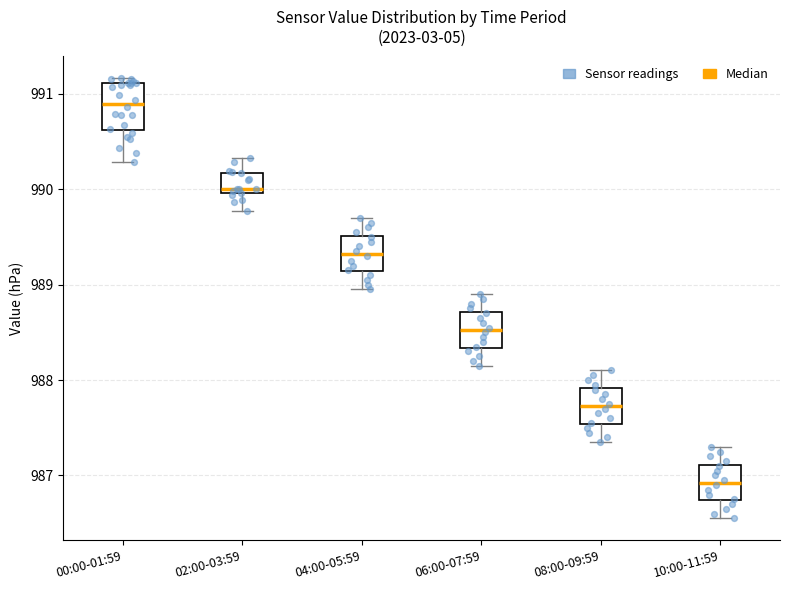

Which box has the lowest median line?

10:00-11:59